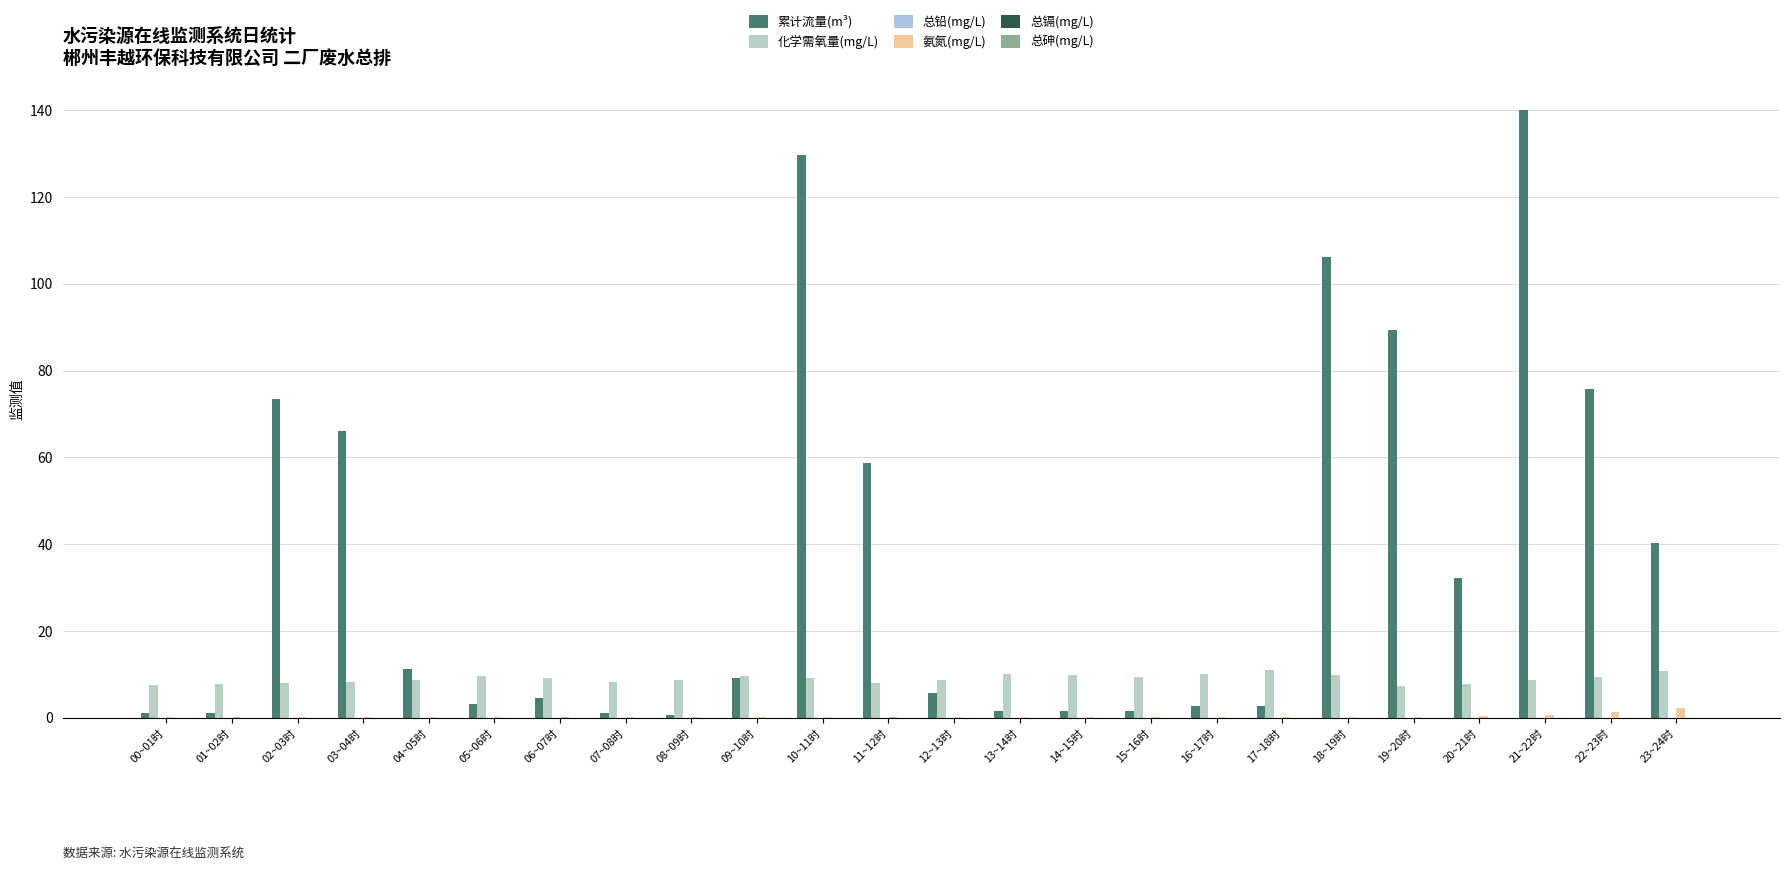

How many groups of bars are there?

24